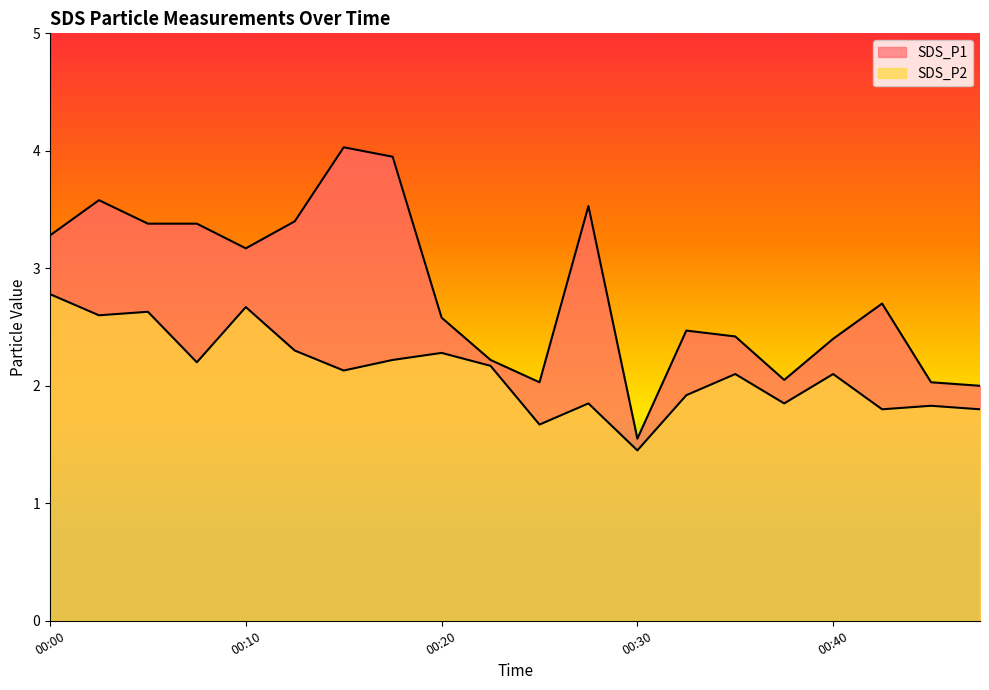

Which series has the largest range (max minus min)?

SDS_P1